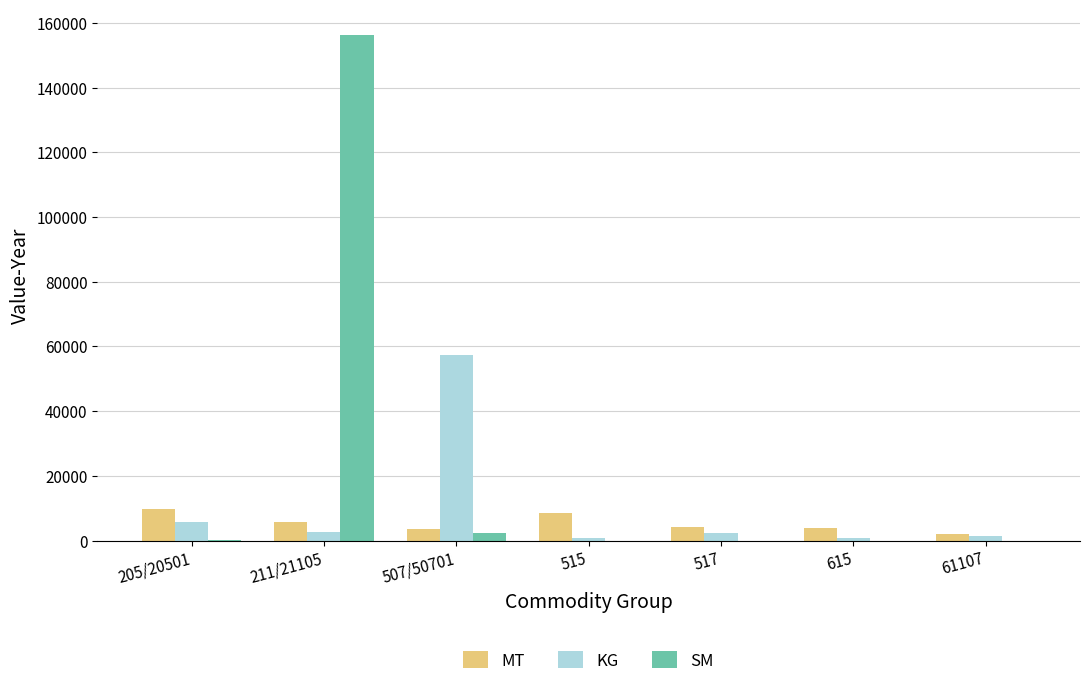

The MT series shows 8545 at 515. True or false?

True